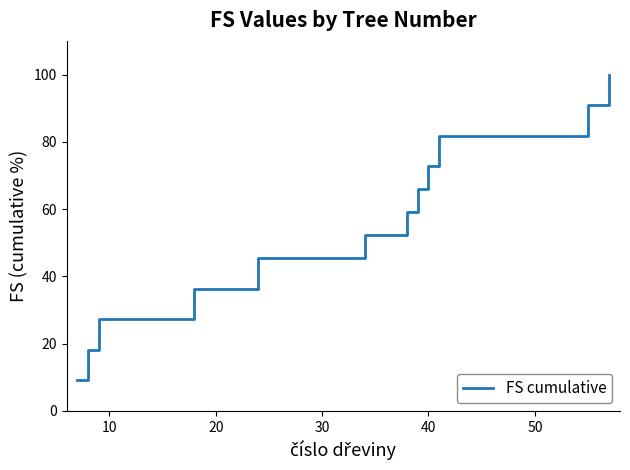

What is the smallest value displayed?

9.1